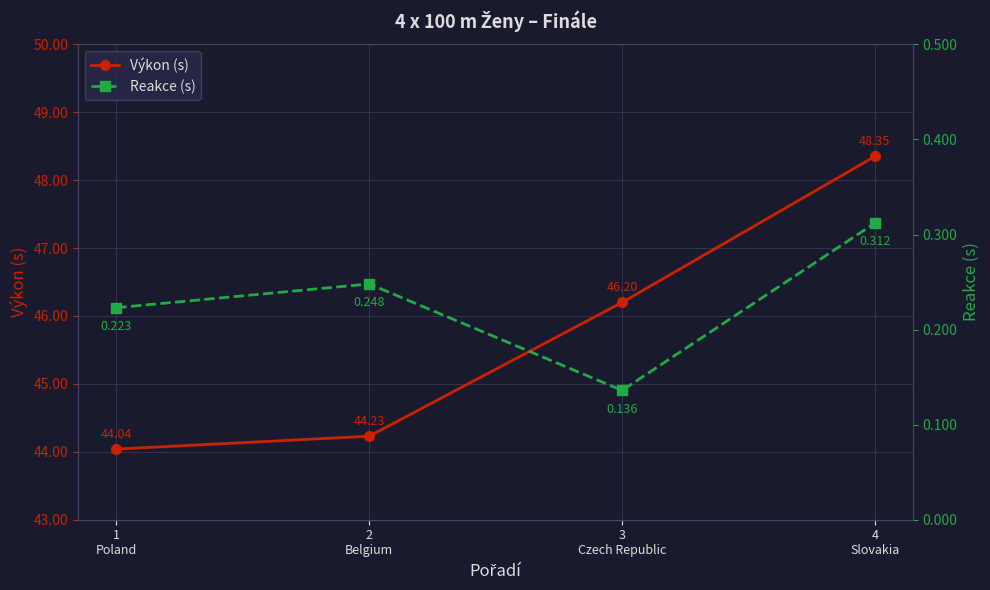

True or false: Výkon (s) and Reakce (s) intersect in this chart.

False